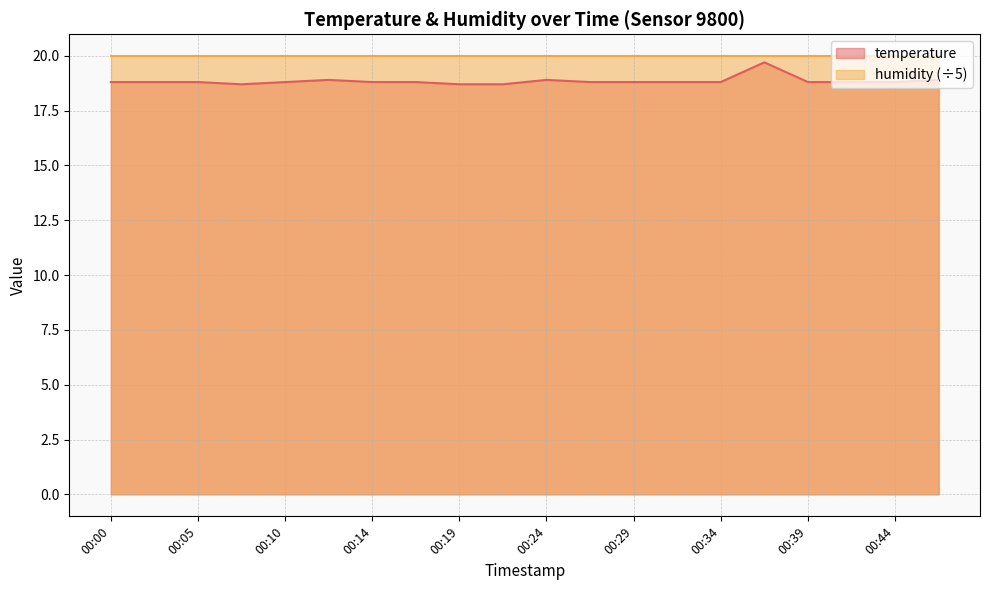

Count the number of categories in the chart.

20